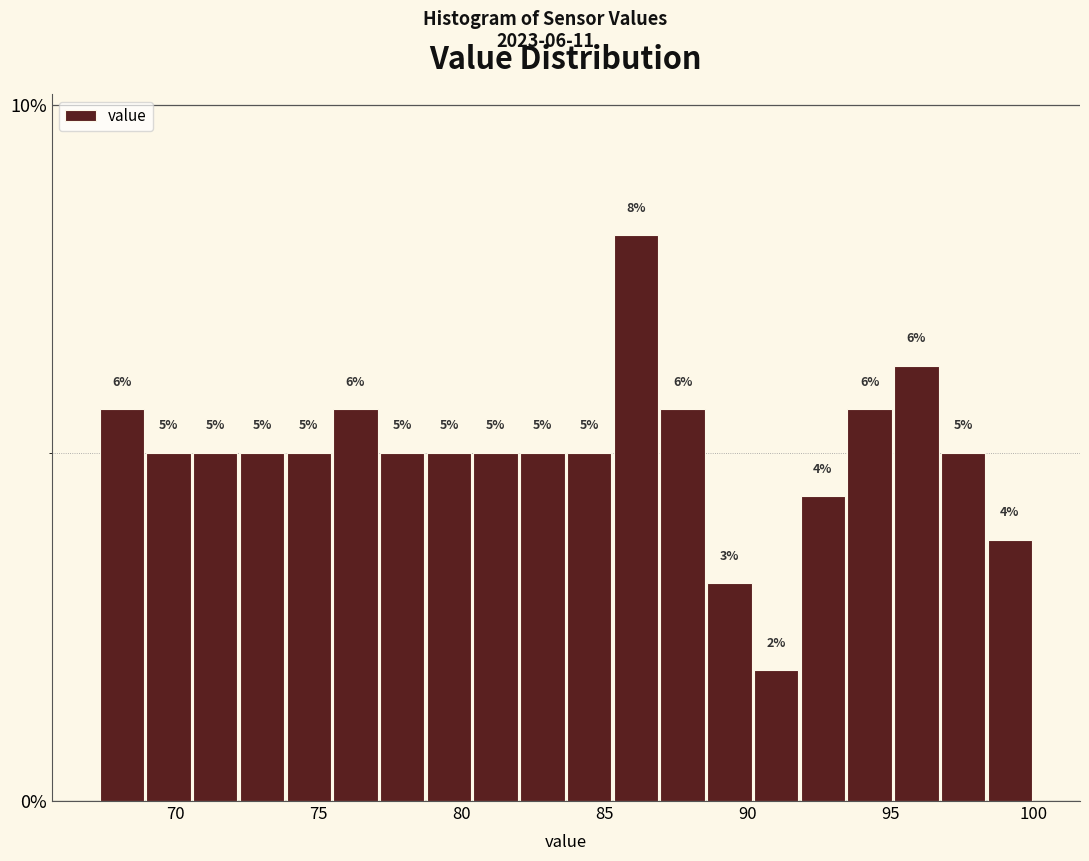

Read against the x-axis, roughly where is the centre of the tallest bar?

86.0